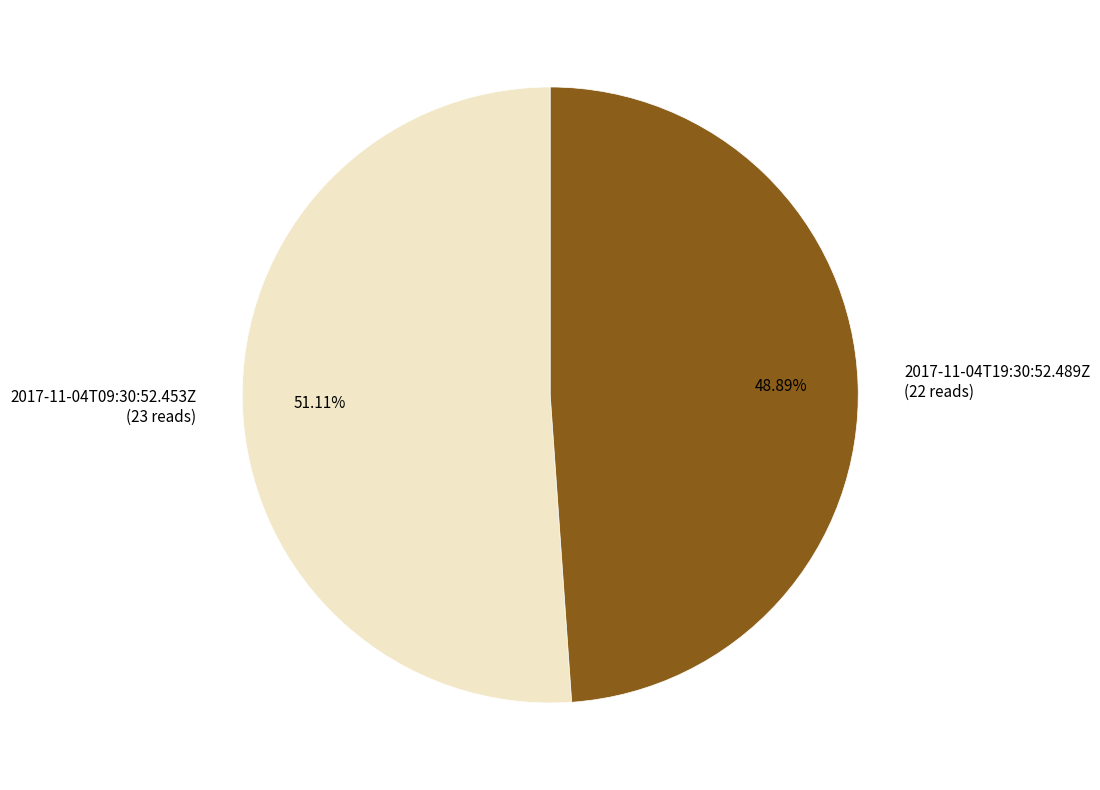

Is it true that 2017-11-04T09:30:52.453Z is 51% of the pie?

True